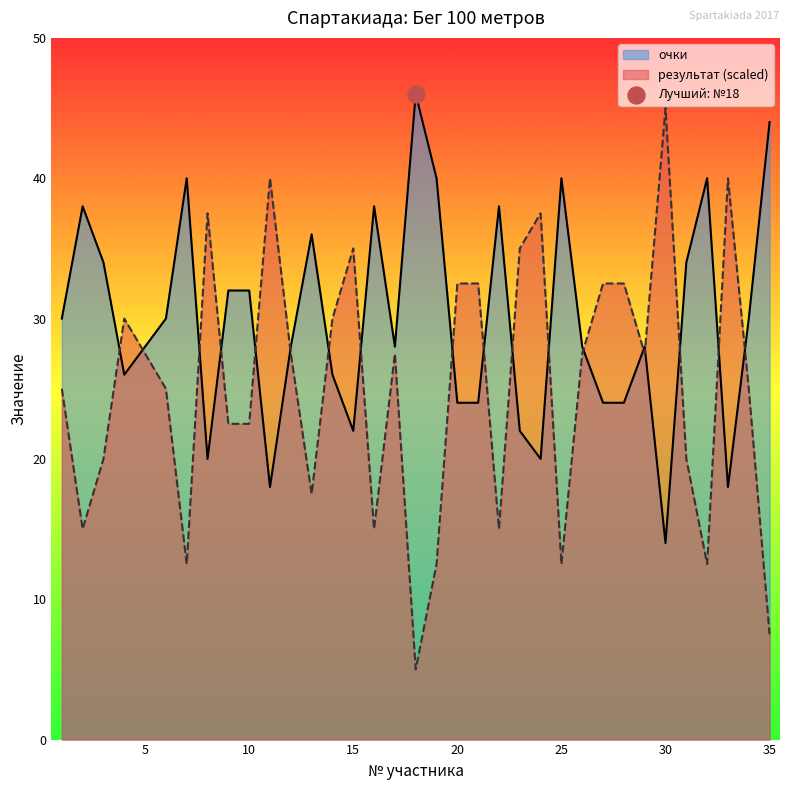

At how many categories does at least one series exceed 9?

35